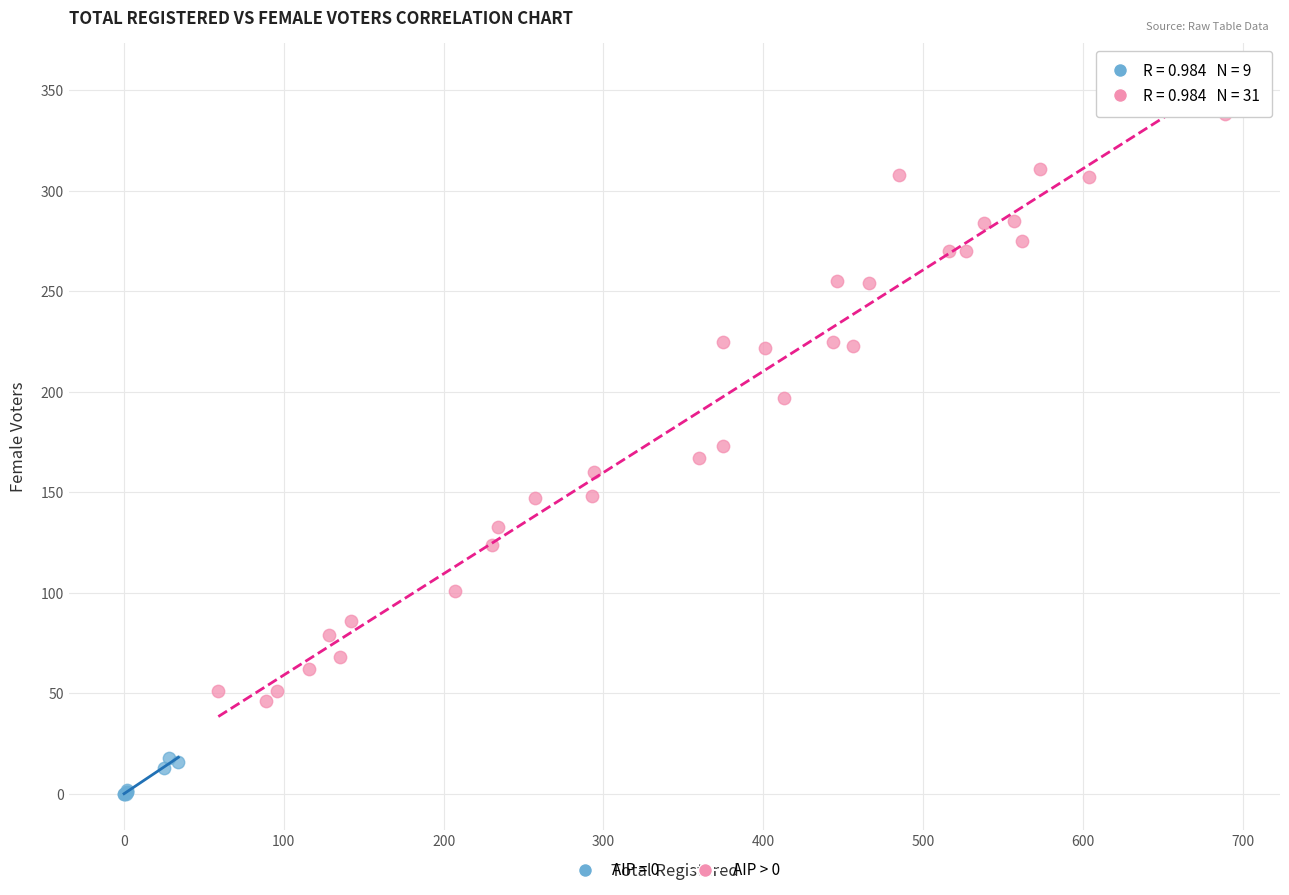

Which series reaches the minimum Y coordinate?

AIP = 0